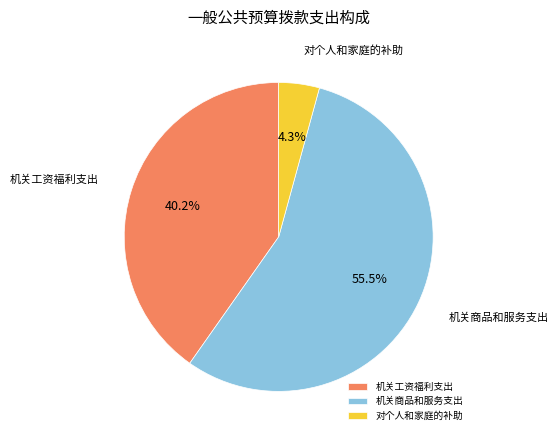

What is the total percentage of 机关工资福利支出 and 机关商品和服务支出?

95.7%